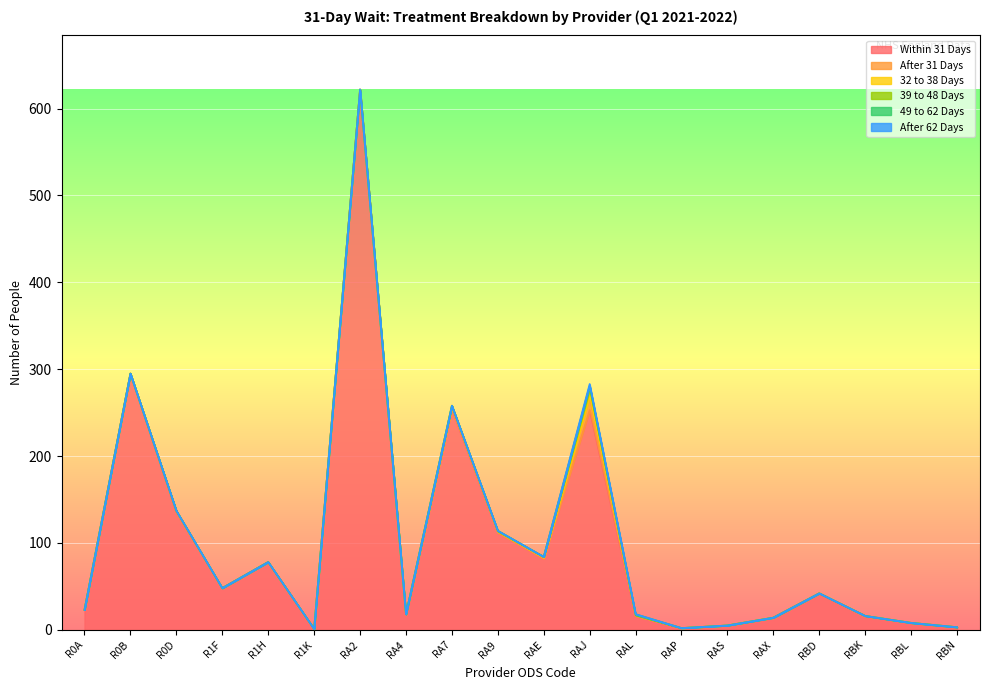

How many distinct data groups are displayed?

6